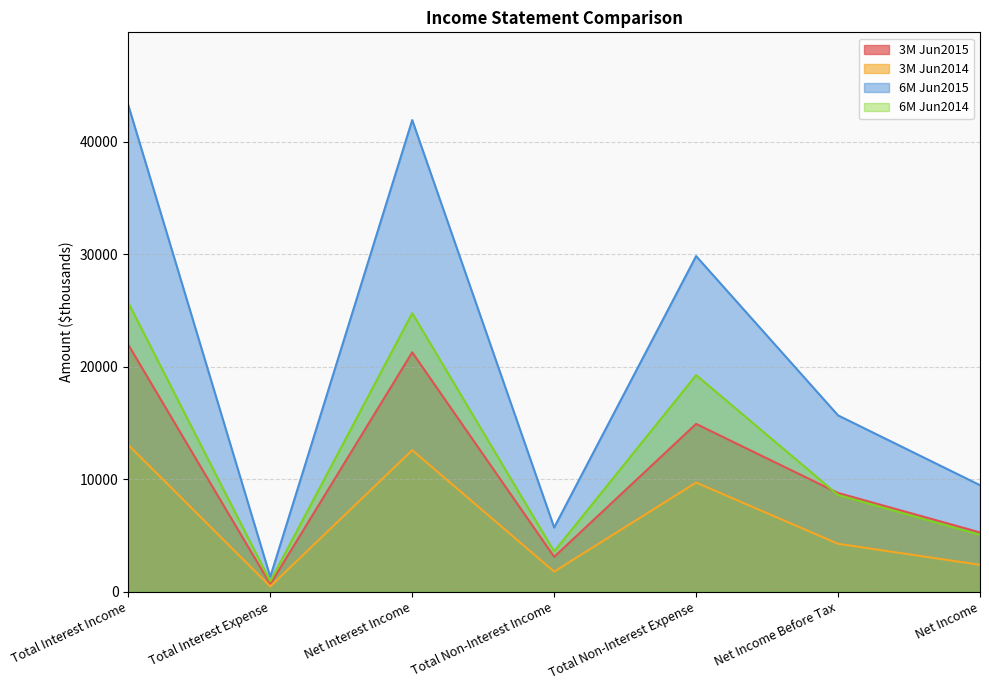

At which category is the sum across all series the highest?

Total Interest Income